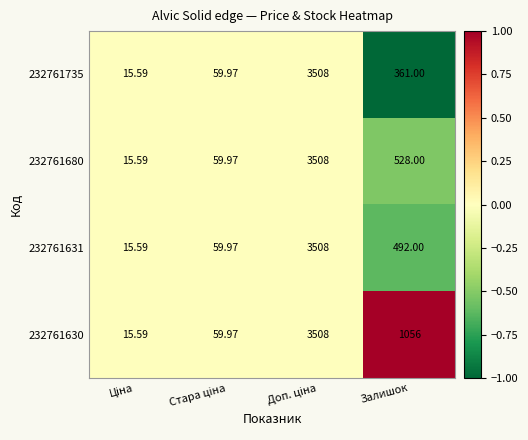

Count the number of categories in the chart.

4